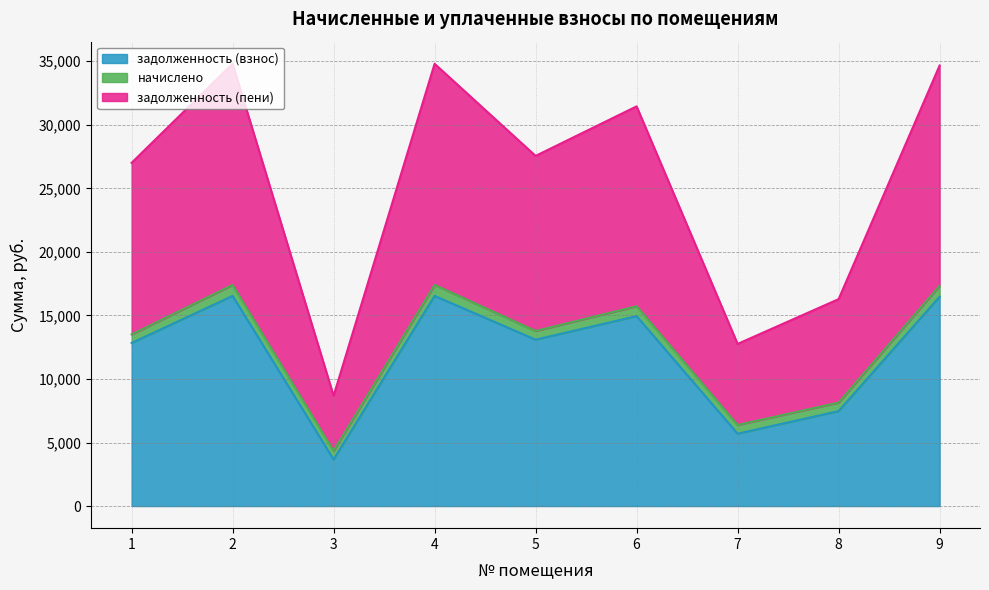

At which category does задолженность (пени) reach its first local peak?

2